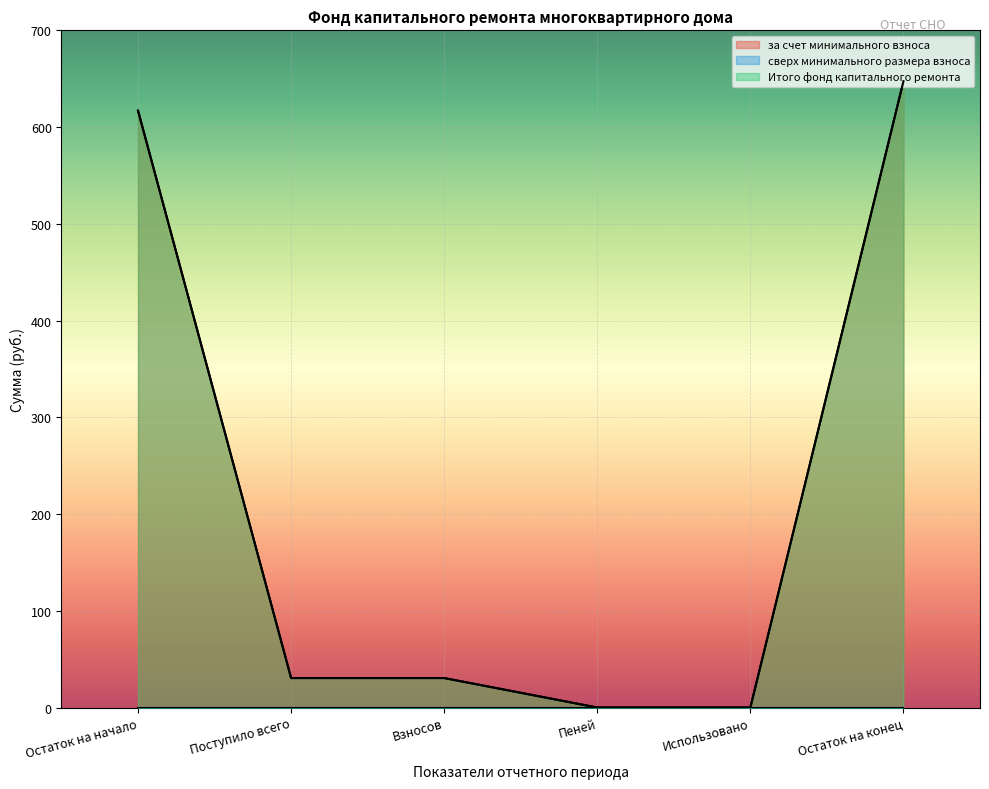

Which series has the largest total across all categories?

за счет минимального взноса